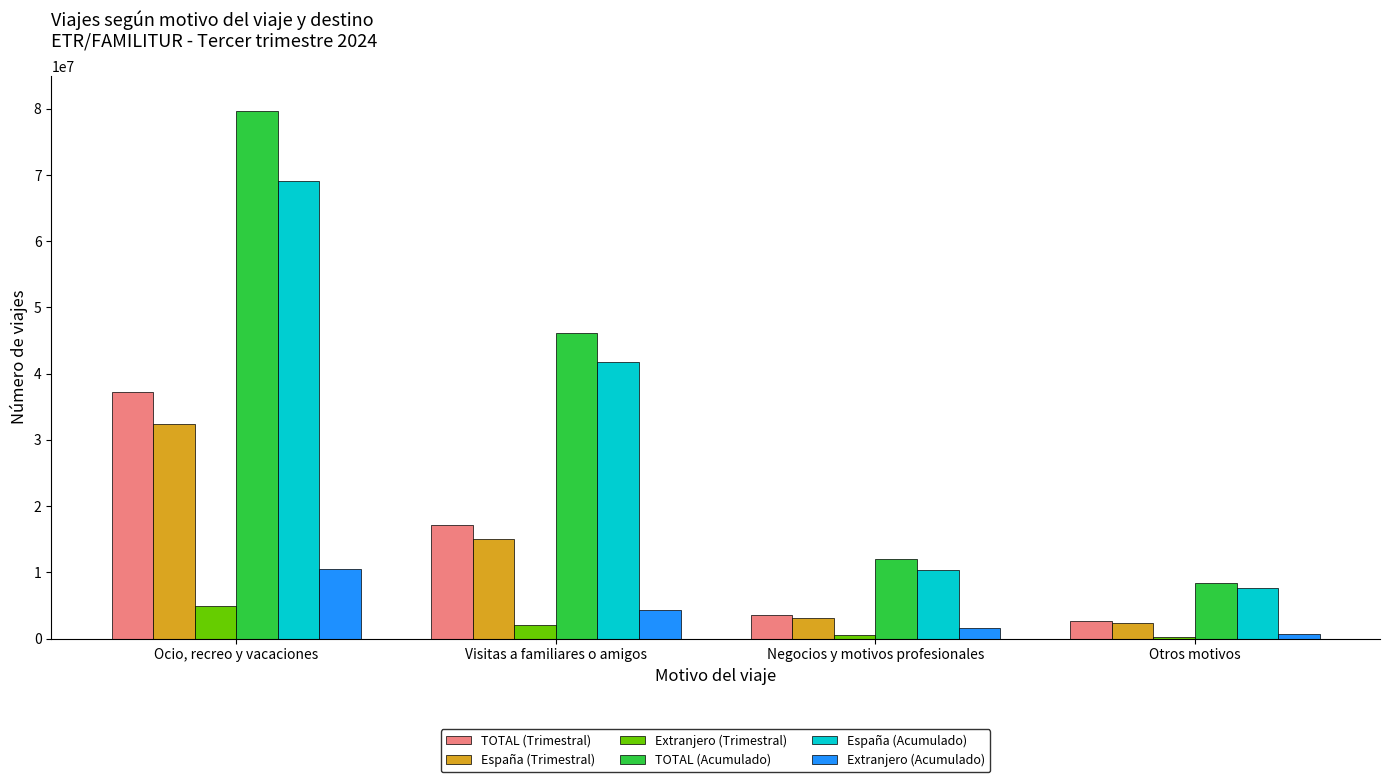

List the series in order of their peak value, lowest first.

Extranjero (Trimestral), Extranjero (Acumulado), España (Trimestral), TOTAL (Trimestral), España (Acumulado), TOTAL (Acumulado)